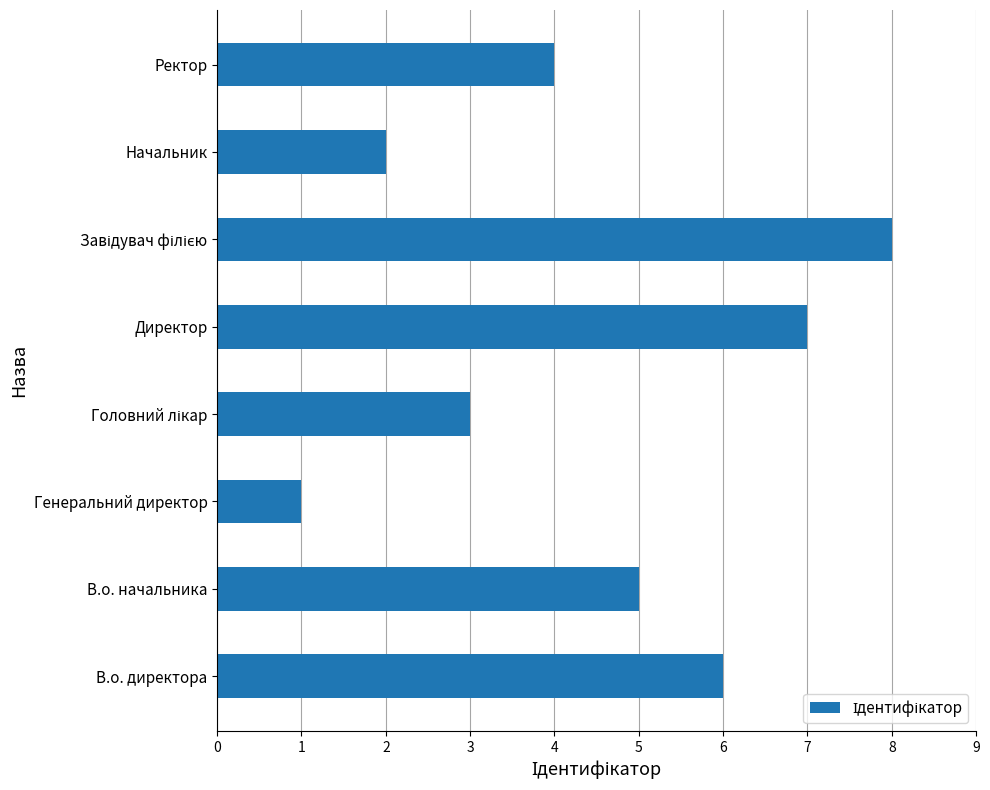

What is the difference between the second highest and minimum values?

6